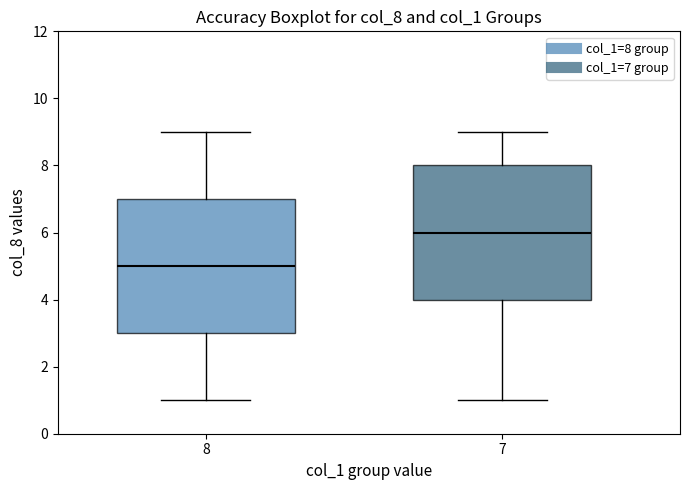

Reading left to right, transcribe this box plot: for each box, give where its median line is, the range the box spans, and where its two whiskers end, as read against the y-axis. The values are not printed on the chart, so give them approximately, as read against the axis.

8: median 5, box 3 to 7, whiskers 1 to 9
7: median 6, box 4 to 8, whiskers 1 to 9